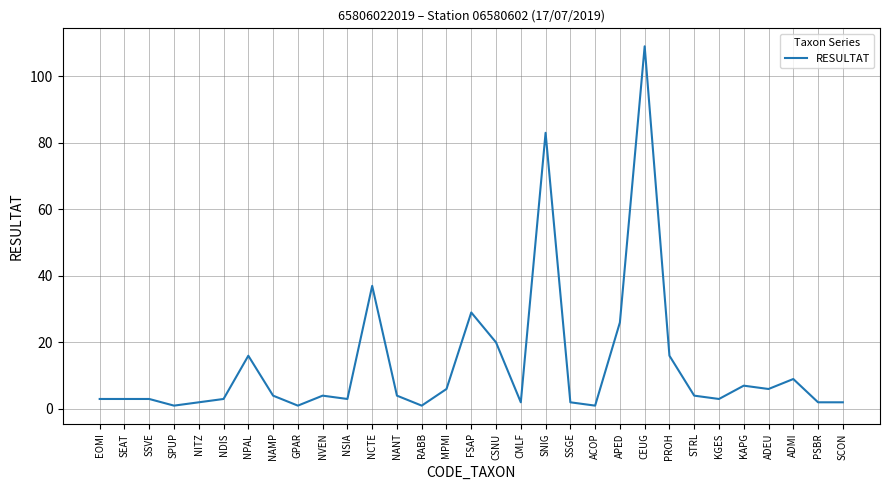

True or false: the data shows 20 at CSNU.

True